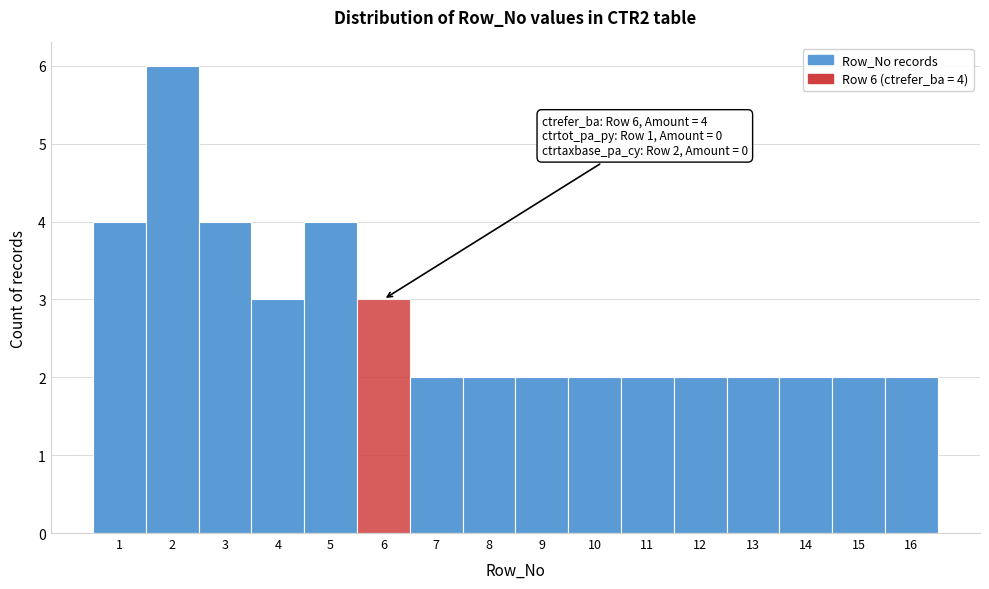

Which range on the x-axis has the tallest bar?

1.5 to 2.5